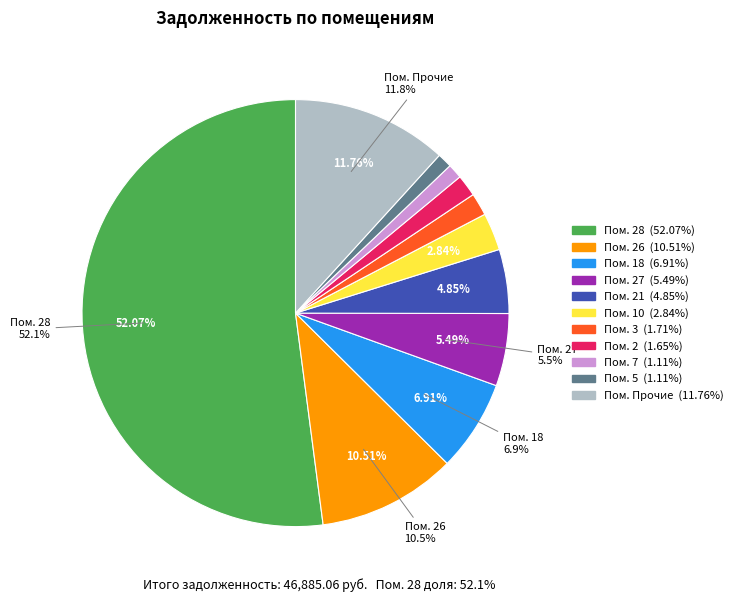

To the nearest percent, what is the difference between the 2 and 35 slice percentages?

1%